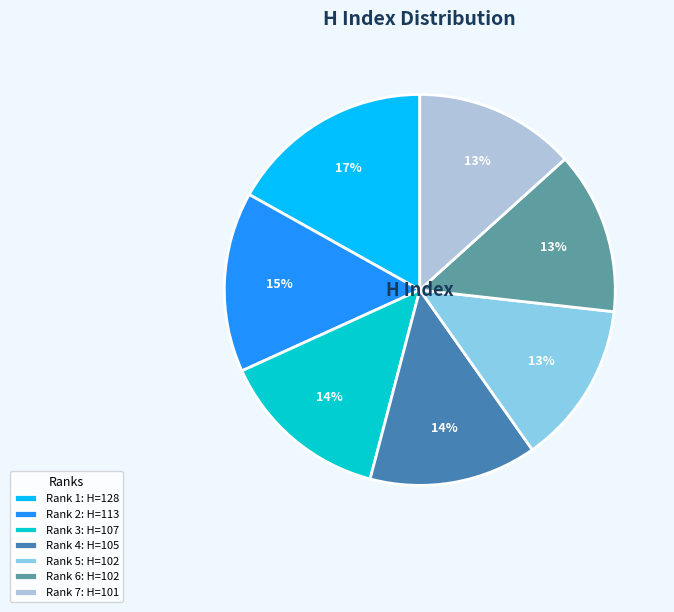

Count the number of slices in the pie.

7